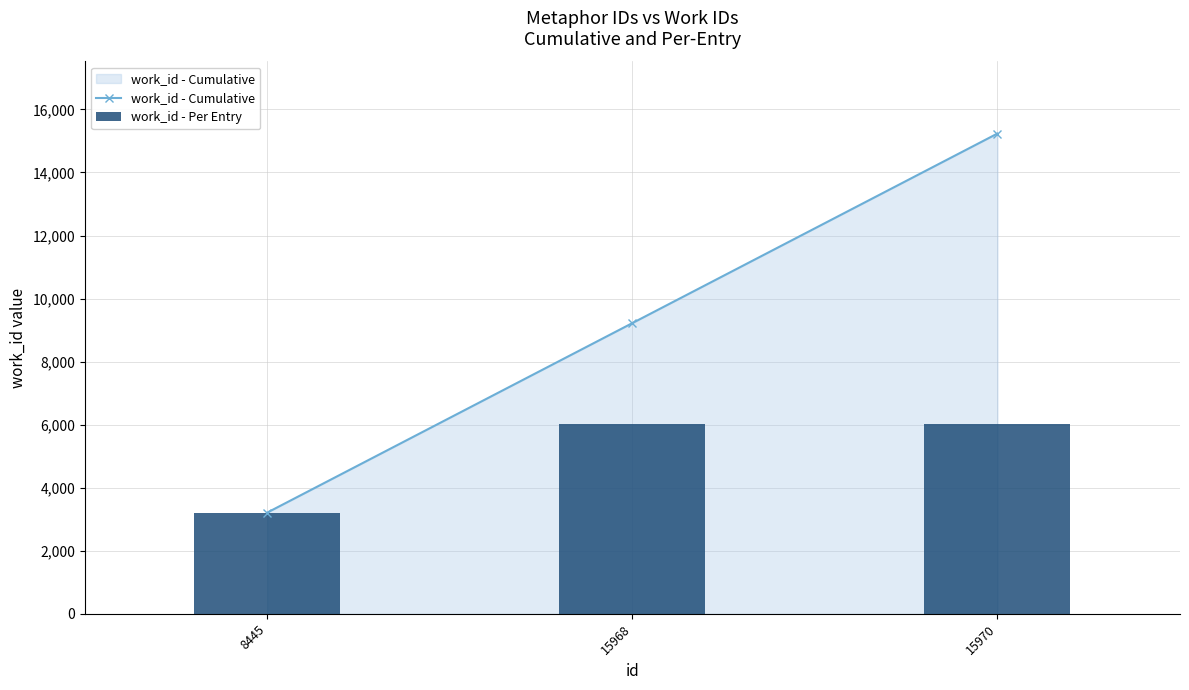

True or false: work_id - Cumulative has a value of 15602 at 15968.

False